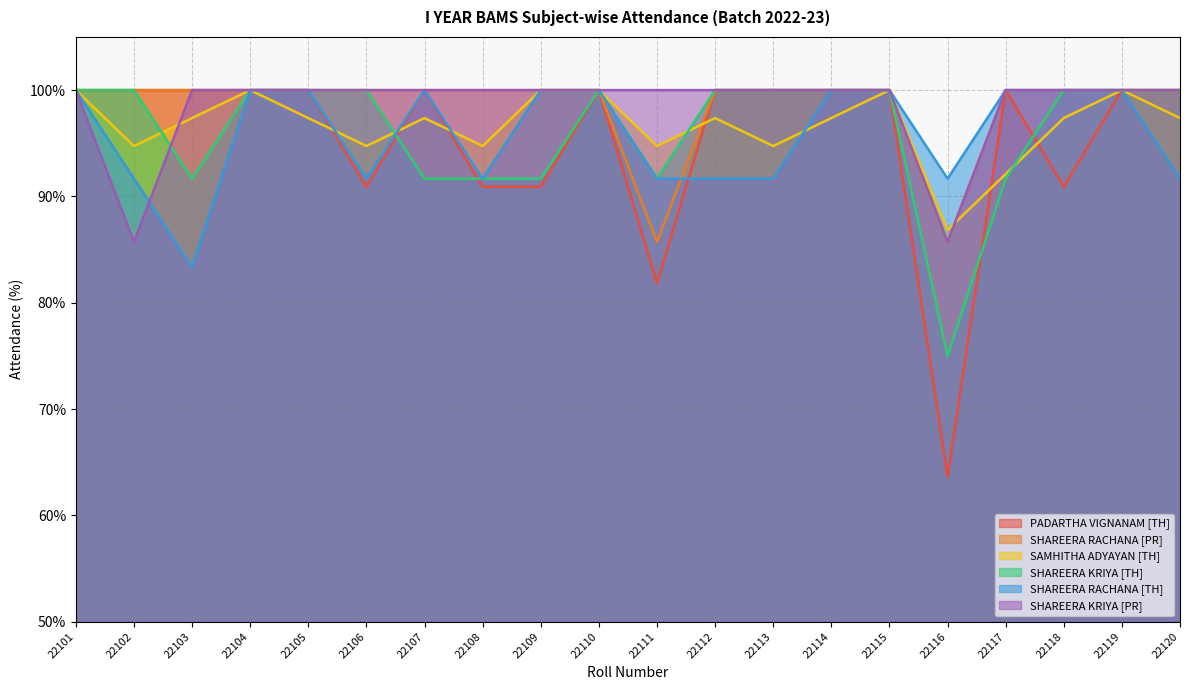

At which label is SHAREERA KRIYA [PR] closest to 92?

22102